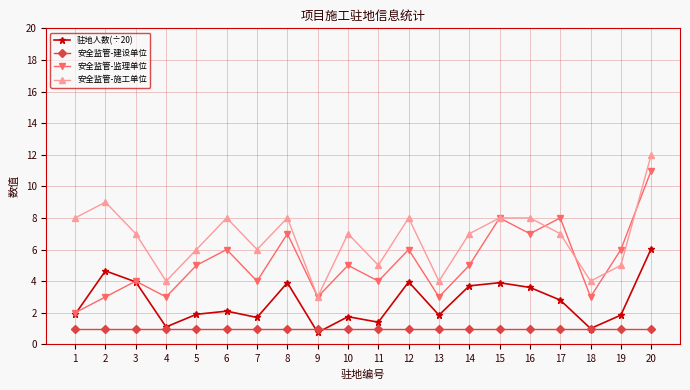

What is the approximate value of 安全监管-施工单位 at 17?

7.0